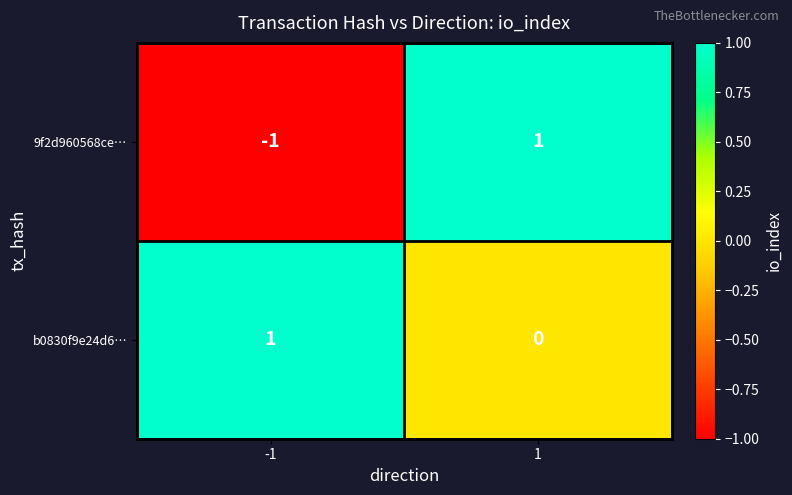

Which series has the largest range (max minus min)?

9f2d960568ce…